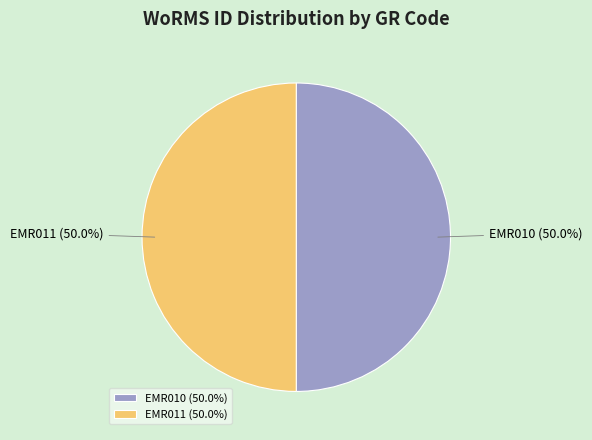

The EMR011 slice represents 50% of the pie. True or false?

True